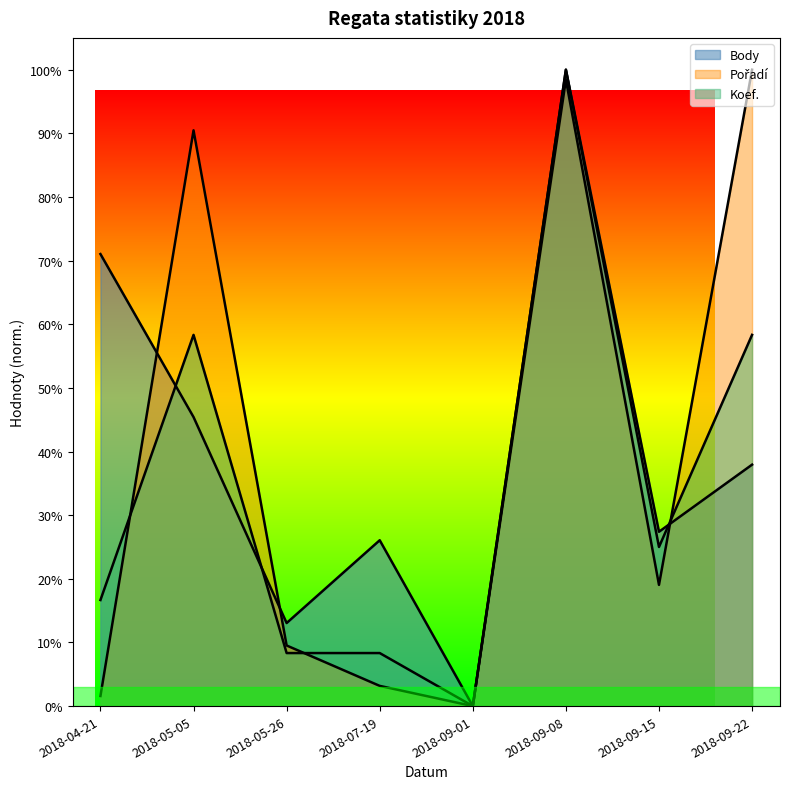

What is the label of the 8th point from the right?

2018-04-21